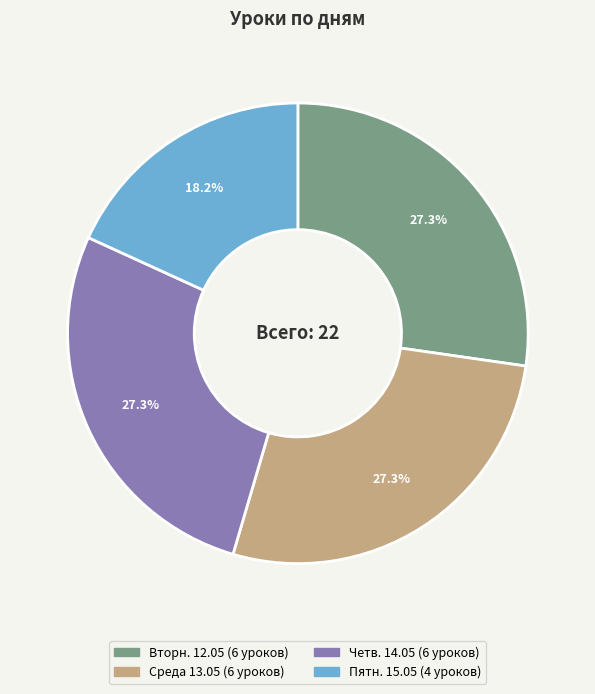

What is the ratio of the value at Среда 13.05 to the value at Пятн. 15.05?

1.5